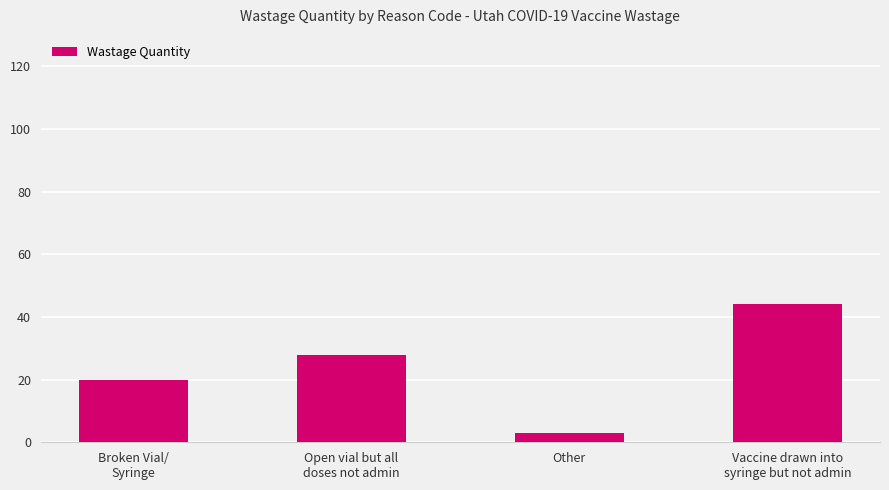

At which category does the chart reach its peak across all series?

Vaccine drawn into
syringe but not admin